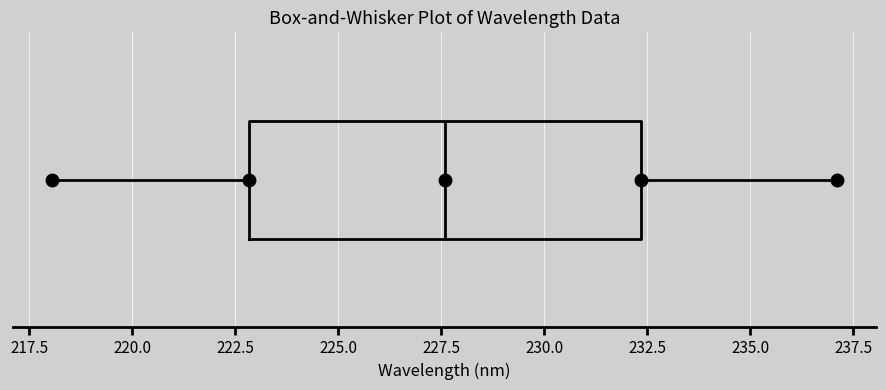

Transcribe this box plot: give where the median line is, the range the box spans, and where the two whiskers end, as read against the x-axis. The values are not printed on the chart, so give them approximately, as read against the axis.

median 227.5, box 223.0 to 232.5, whiskers 218.0 to 237.0